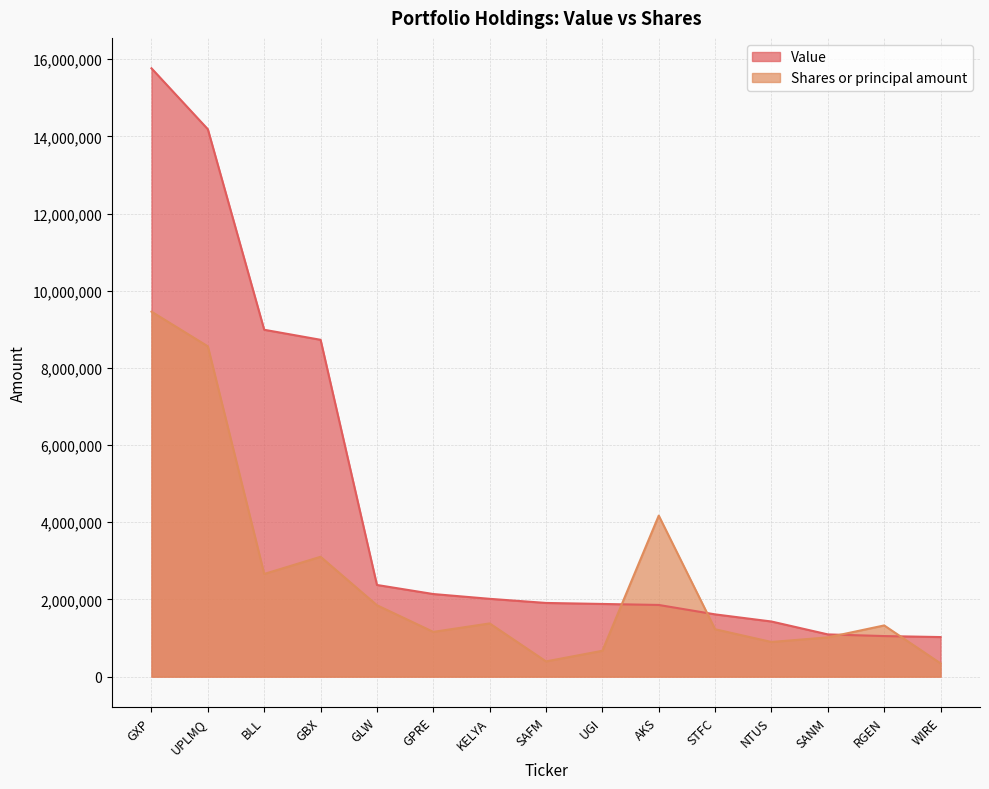

What are all the series names shown in the legend?

Value, Shares or principal amount